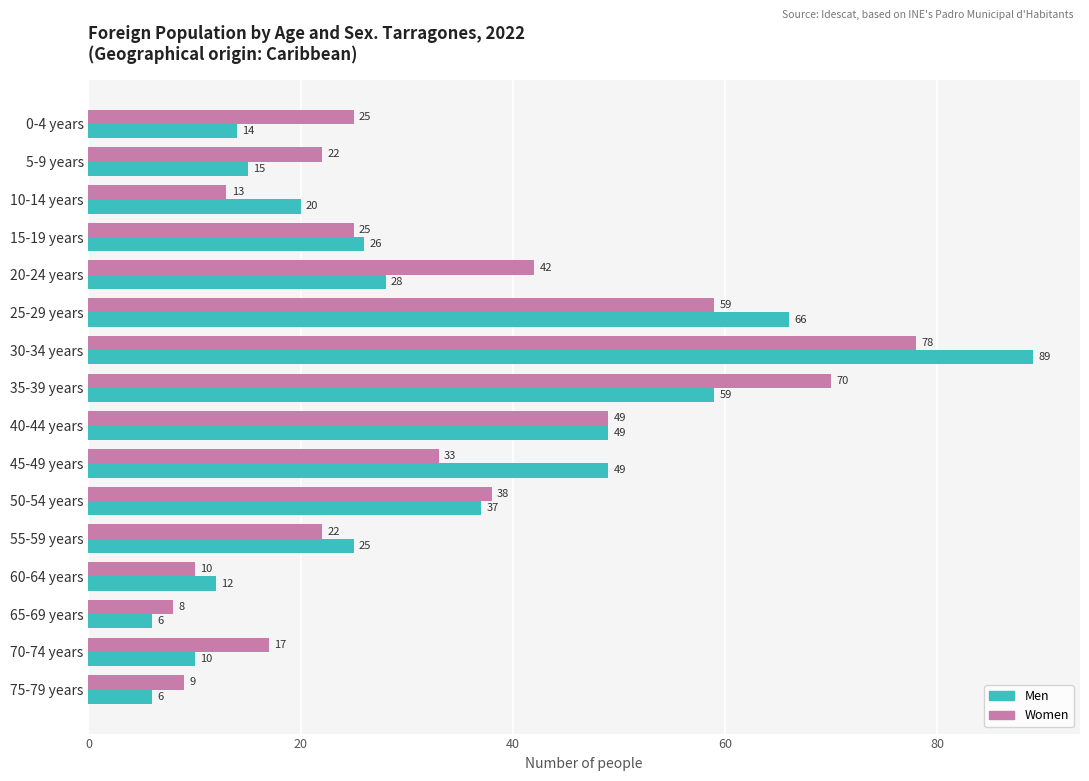

At which category is the sum across all series the highest?

30-34 years